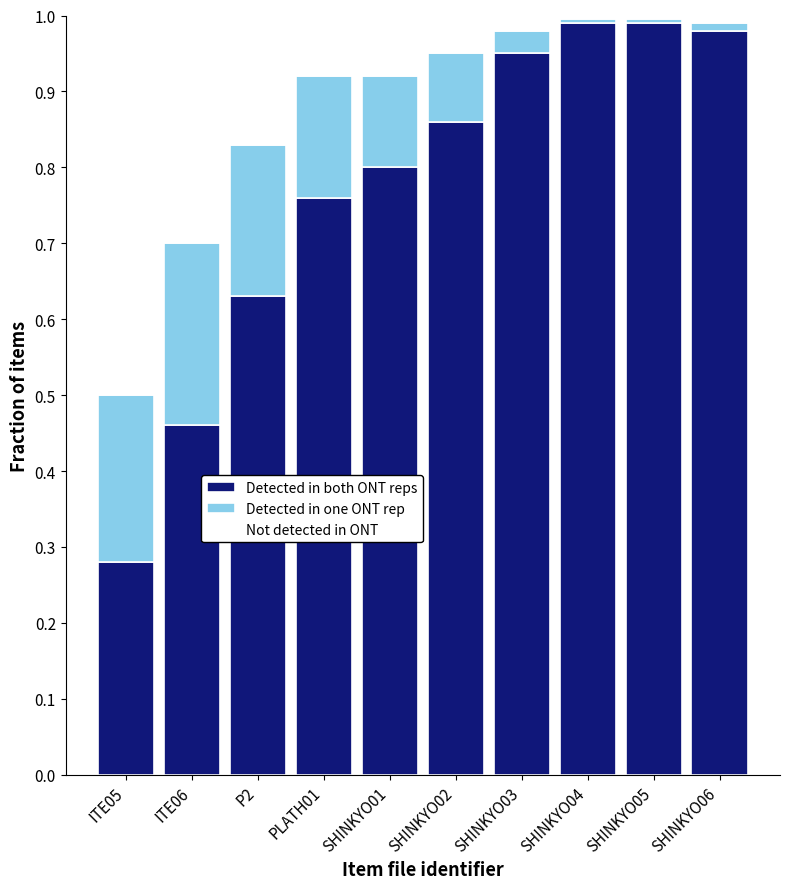

What is the sum of all Detected in both ONT reps values?

7.7